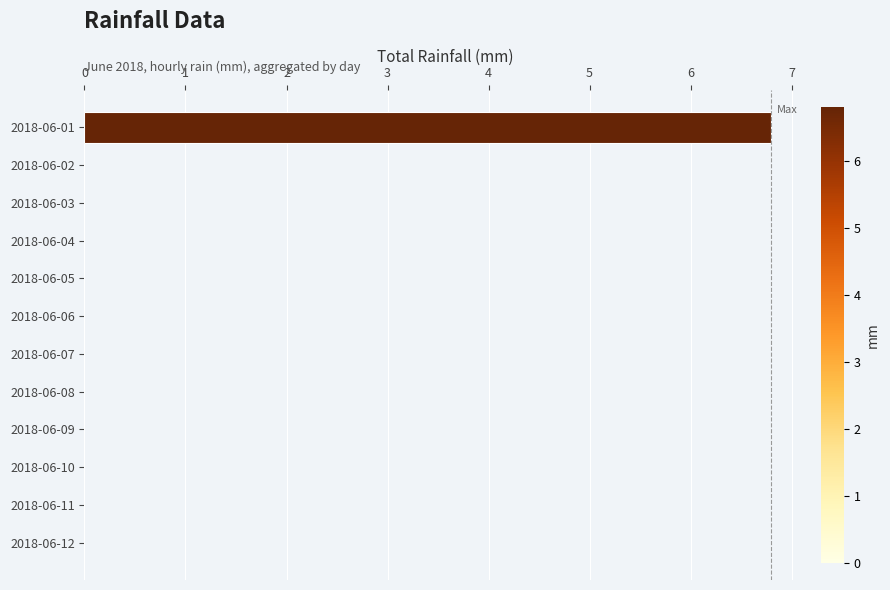

What is the sum of all values?

6.8